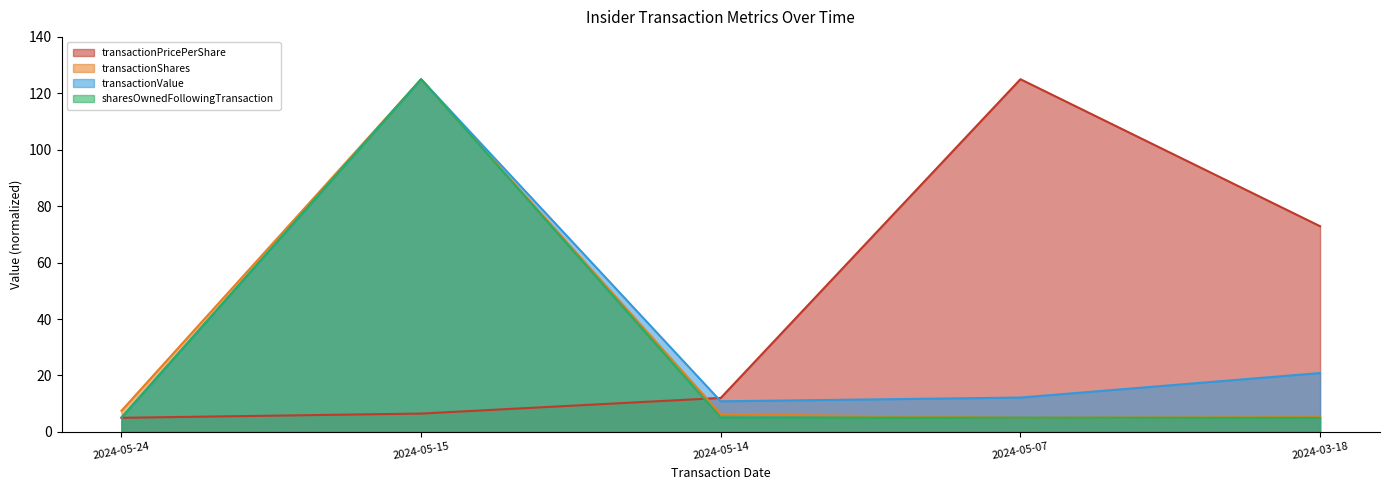

How many lines are shown in the chart?

4